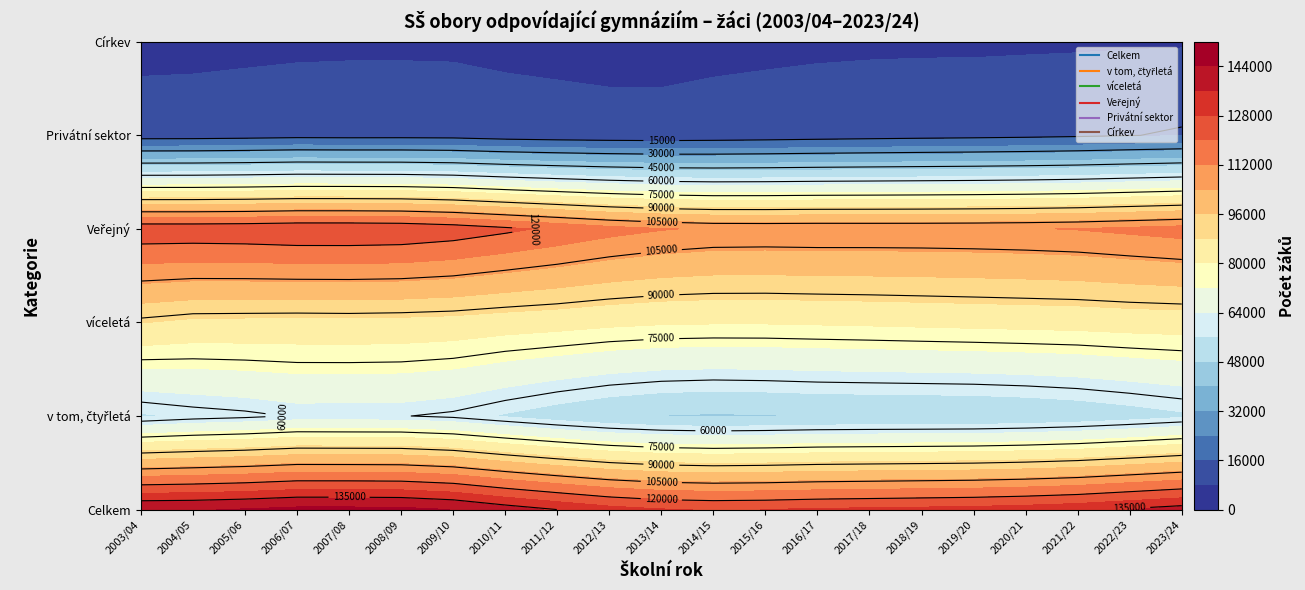

At which label is v tom, čtyřletá closest to 53829?

2023/24